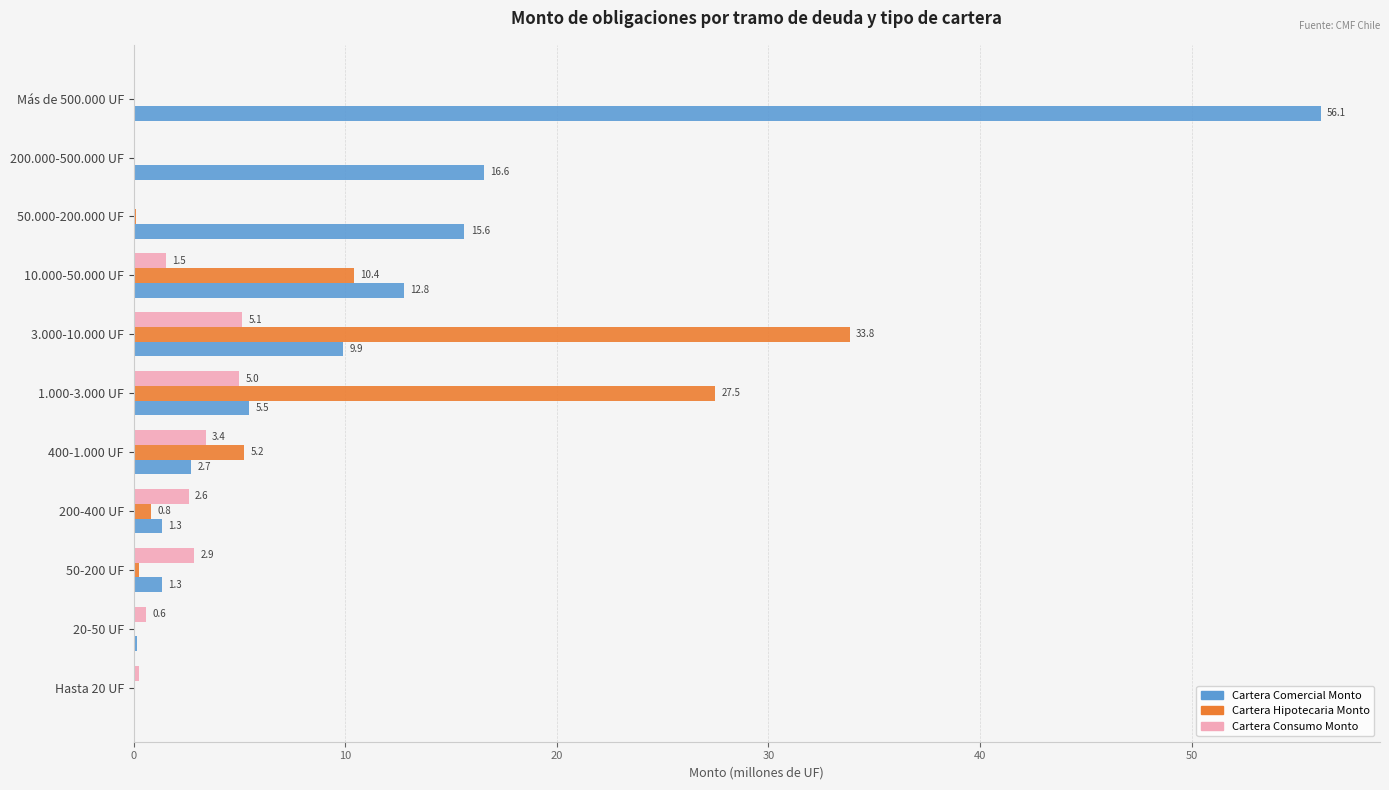

What is the sum of the Cartera Hipotecaria Monto values at Más de 500.000 UF and 3.000-10.000 UF?

33.8